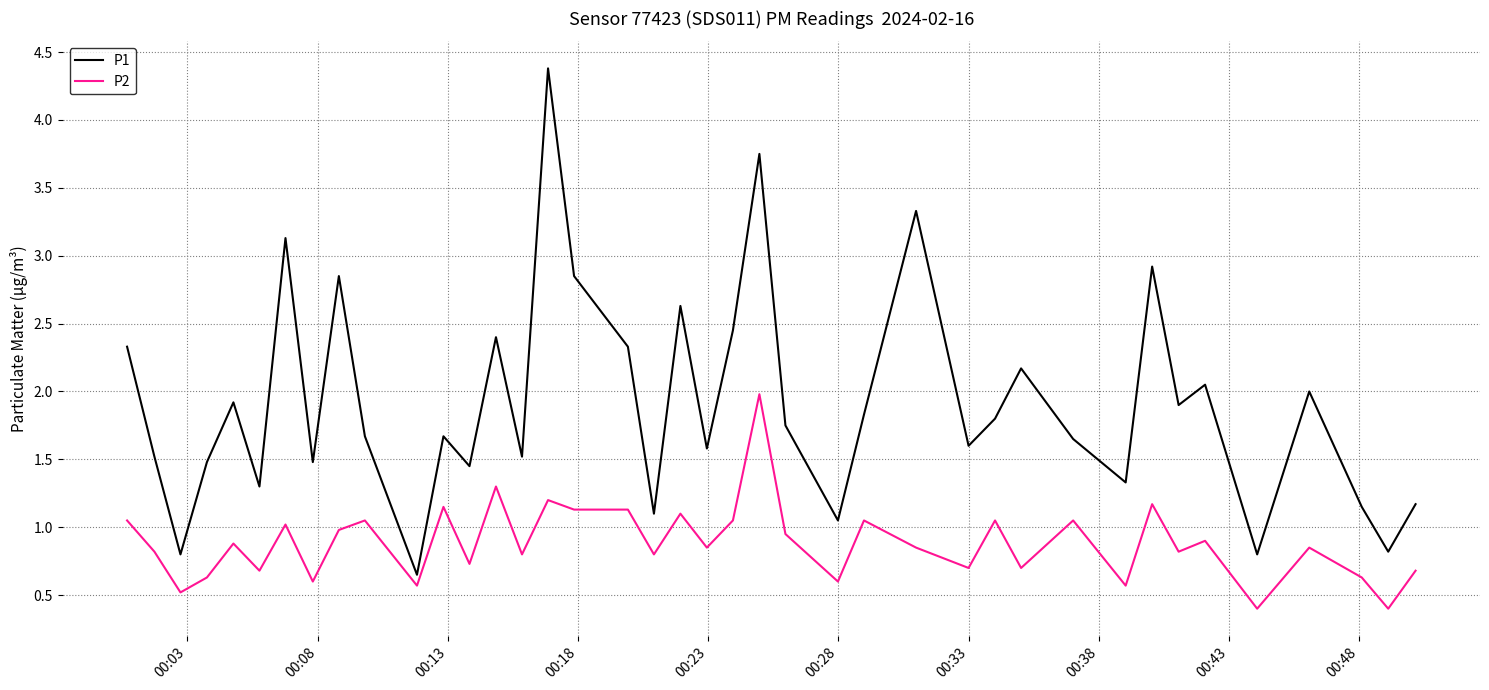

Count the number of data series in this chart.

2